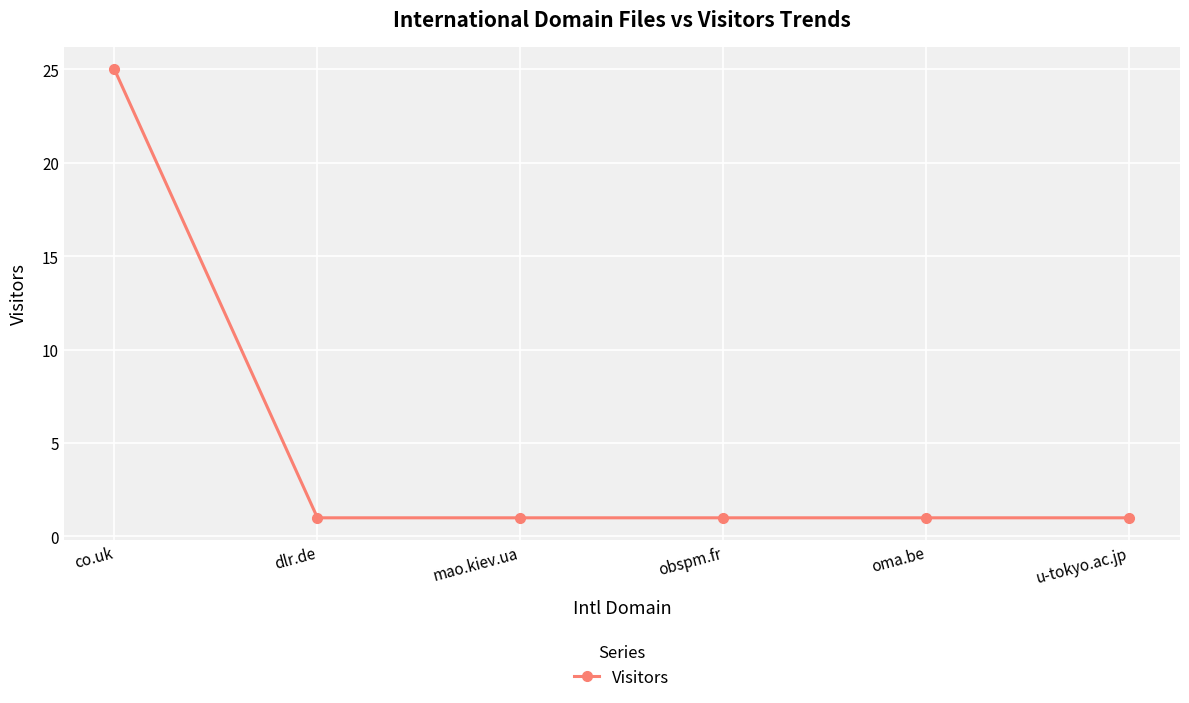

Which label corresponds to the largest value in the chart?

co.uk